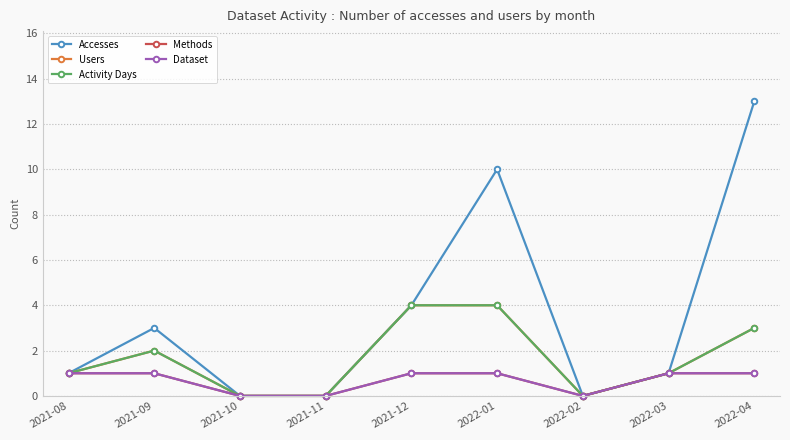

How many interior local valleys does the Users series have?

1